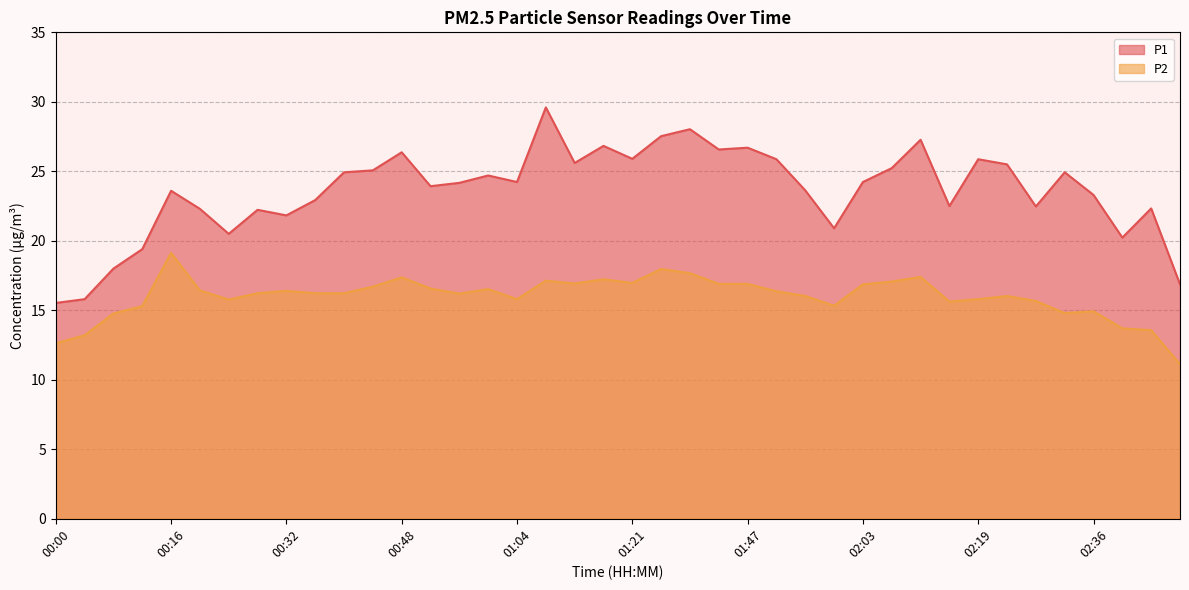

Which has a higher value, 01:16 or 00:56?

01:16